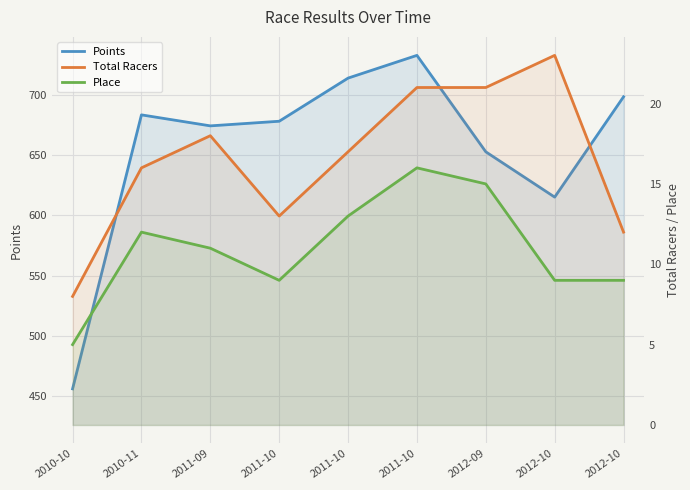

What value does the Points series have at 2012-10?

615.2